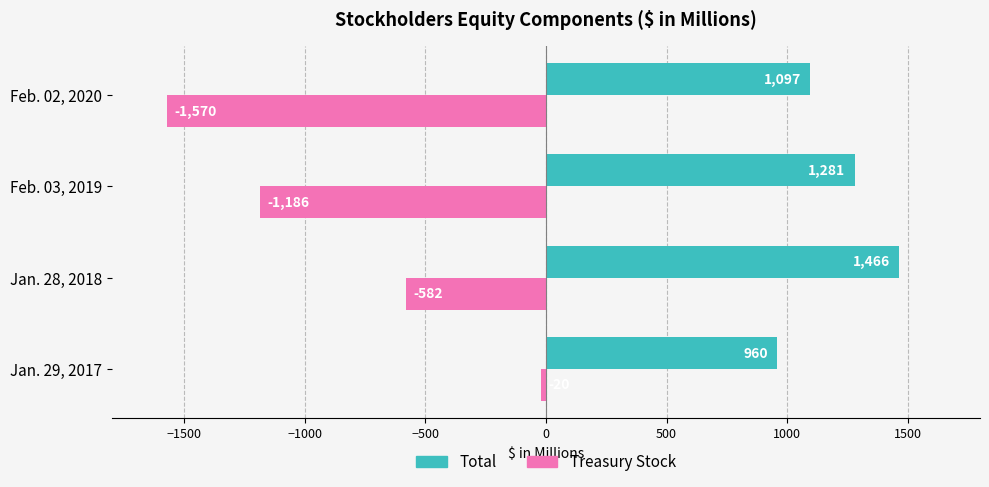

Rank the series by their average value, from highest to lowest.

Total, Treasury Stock